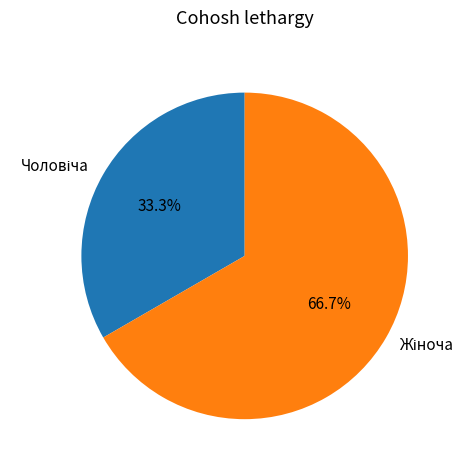

Is there a majority slice in this chart?

Yes